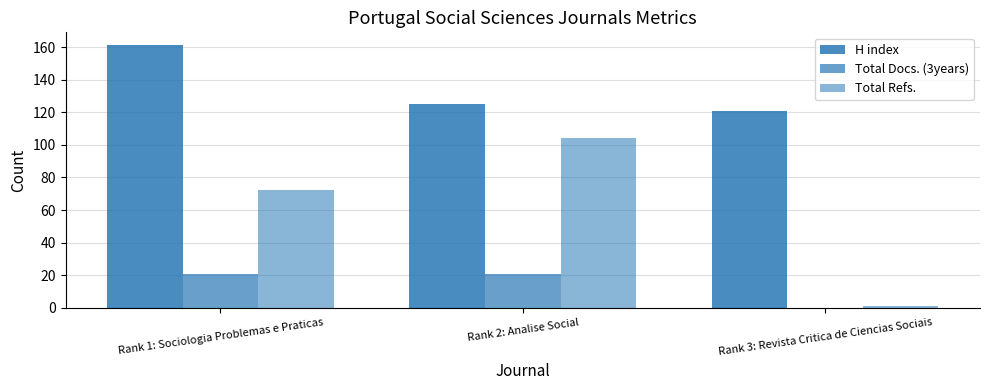

How many data points does each series have?

3